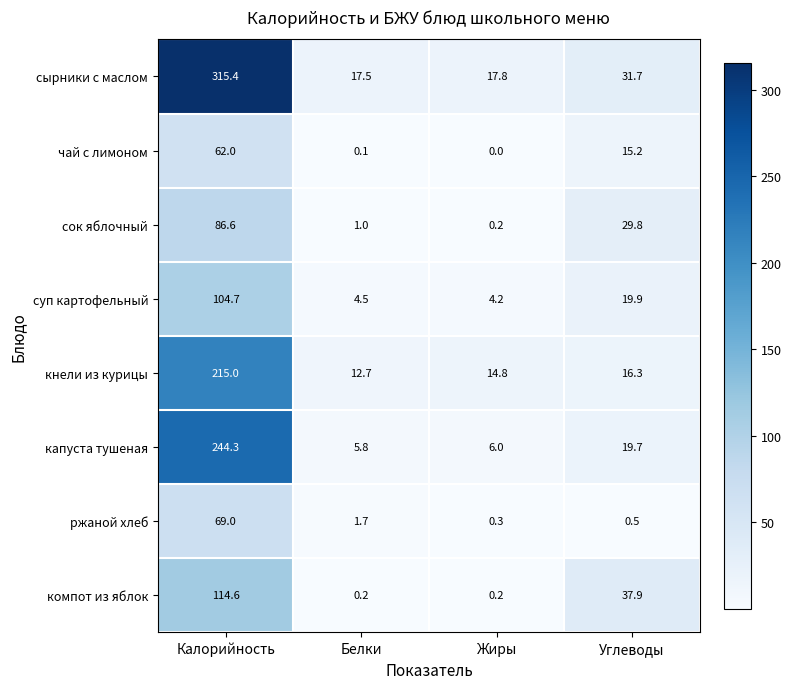

Which series changed the most between Калорийность and Углеводы?

сырники с маслом